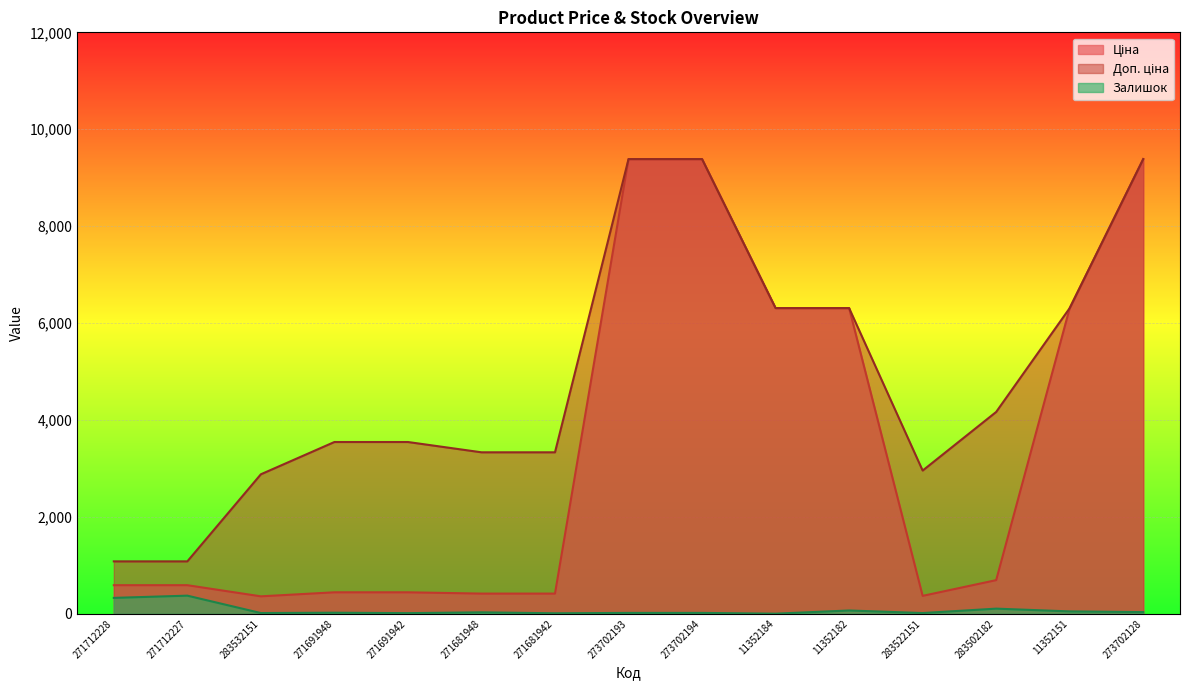

What are all the series names shown in the legend?

Ціна, Доп. ціна, Залишок